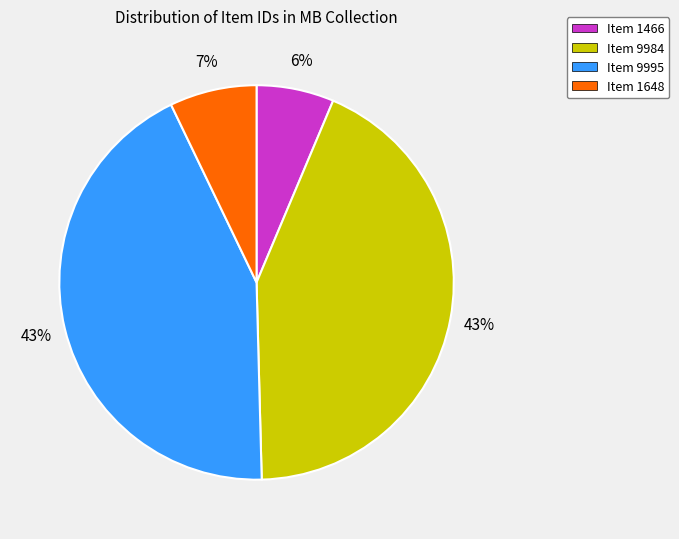

Does Item 1466 account for over 50% of the chart?

No